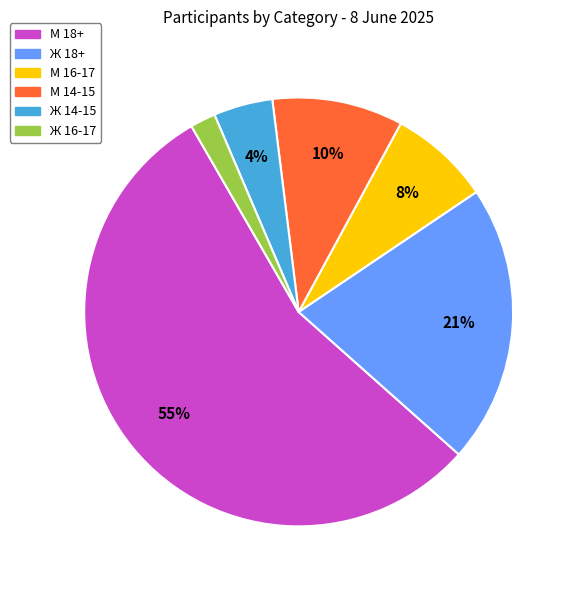

To the nearest percent, what is the combined percentage of М 16-17 and Ж 18+?

29%